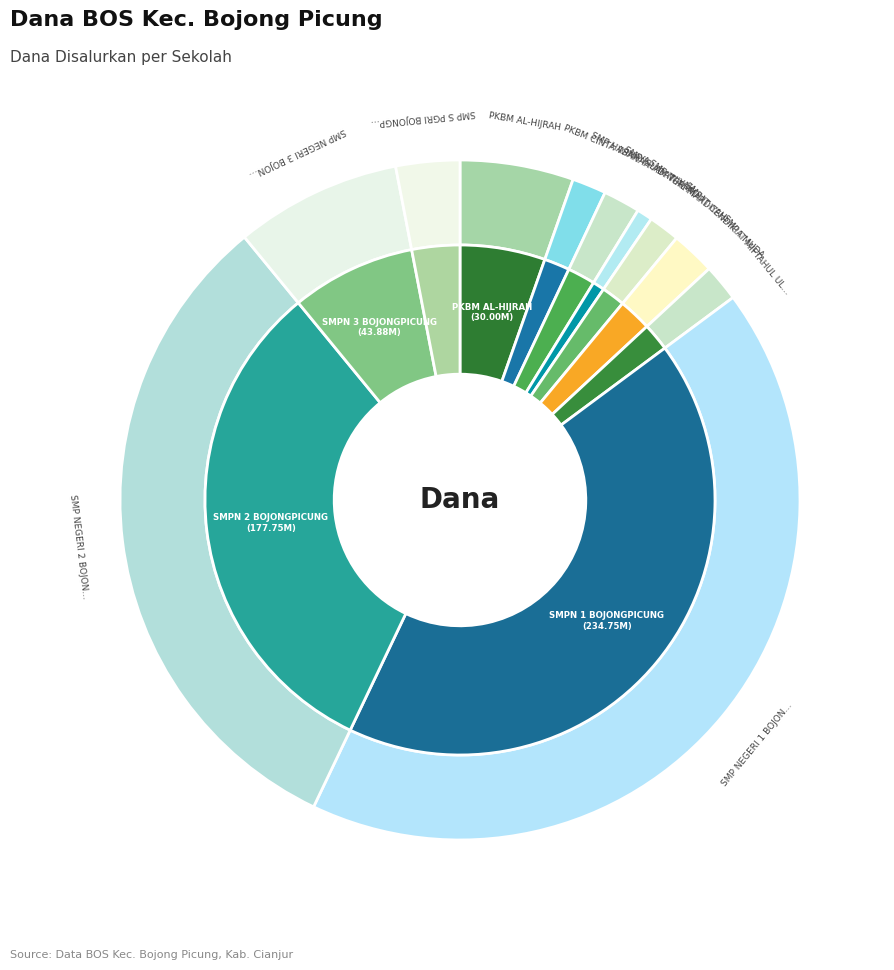

Rank the categories by value from lowest to highest.

SMP ISLAM TERPADU IBNU SINA, SMP IT AL-MARDIYAH 165, PKBM CINTA WINAYA, SMP HASANAH ADAWIYAH, SMP IT MIFTAHUL ULUM PUSAKA CIANJUR, SMP IT CENDIKIA MUDA, SMP S PGRI BOJONGPICUNG, PKBM AL-HIJRAH, SMP NEGERI 3 BOJONGPICUNG, SMP NEGERI 2 BOJONGPICUNG, SMP NEGERI 1 BOJONGPICUNG